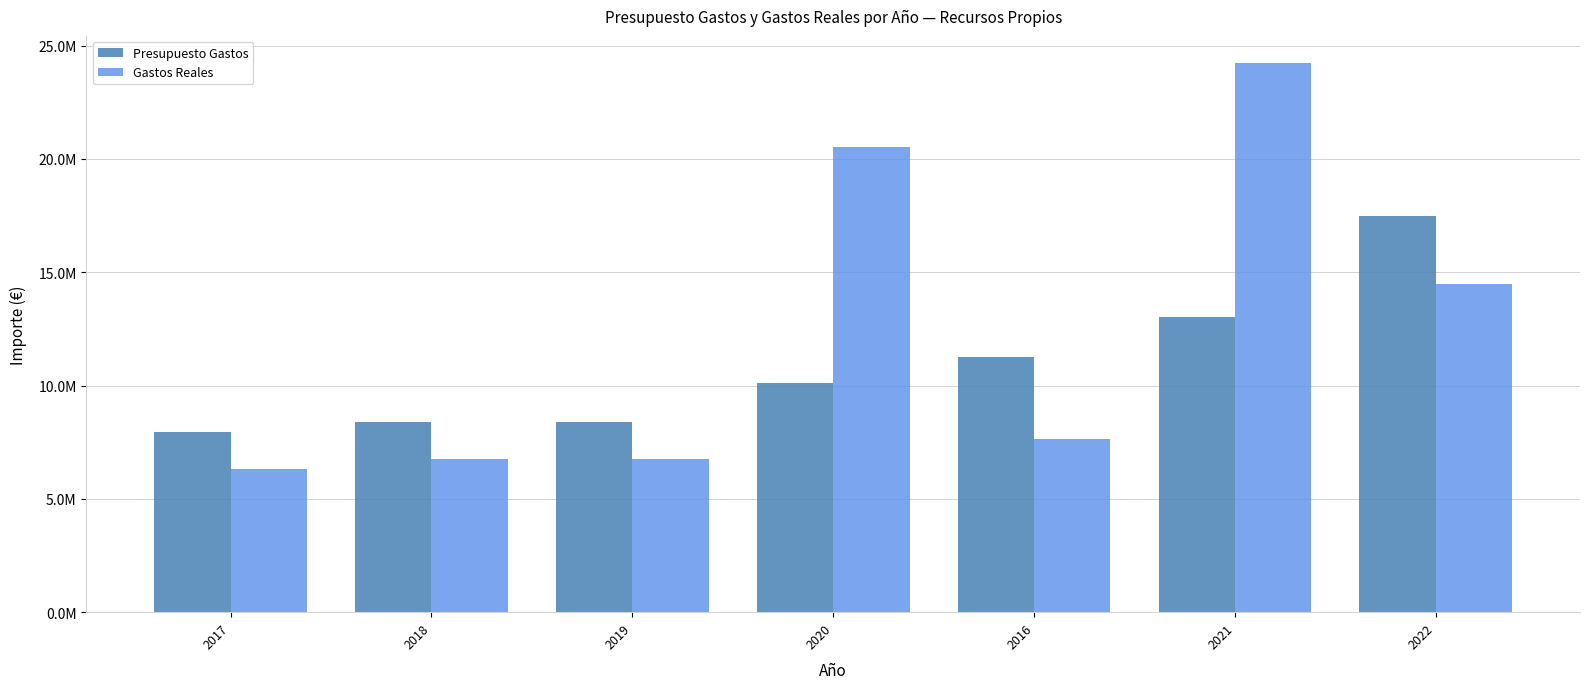

Where is Gastos Reales nearest to the value 15259344?

2022